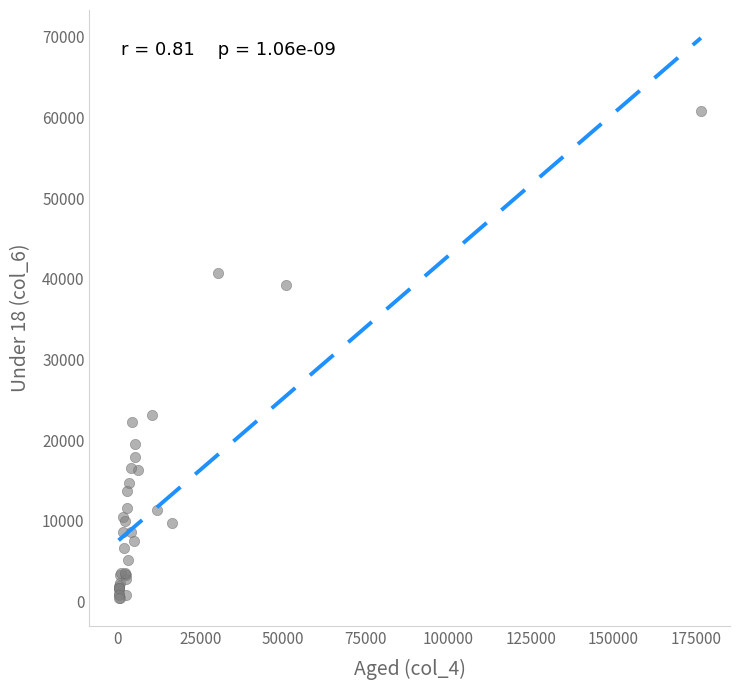

What Y value in the scatter plot is closest to 30641?

23113